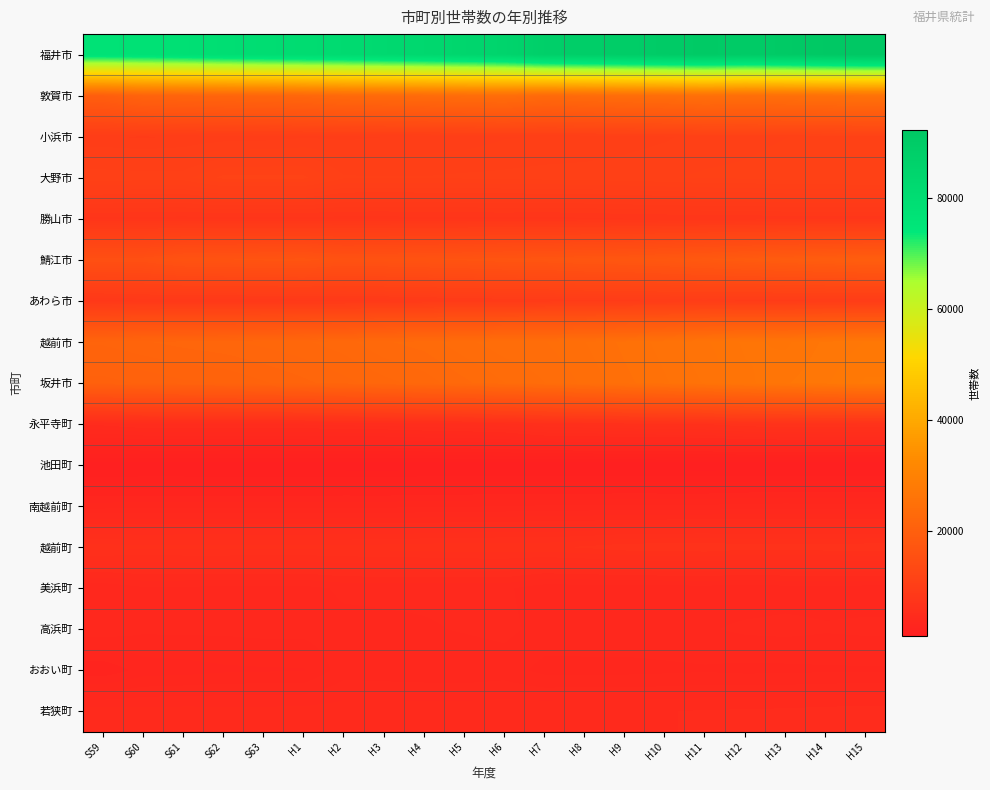

Reading left to right, transcribe all the data shown in this chart.

福井市: S59=77128	S60=77605	S61=78252	S62=79258	S63=79937	H1=80677	H2=81287	H3=82246	H4=83029	H5=84049	H6=84957	H7=87719	H8=88410	H9=89144	H10=89971	H11=90743	H12=89946	H13=90690	H14=91633	H15=92280
敦賀市: S59=19697	S60=21194	S61=21490	S62=21667	S63=21917	H1=22225	H2=22995	H3=23248	H4=23574	H5=23903	H6=24185	H7=23115	H8=23582	H9=24002	H10=24391	H11=24911	H12=24539	H13=24810	H14=25123	H15=25441
小浜市: S59=9666	S60=9584	S61=9678	S62=9793	S63=9829	H1=9941	H2=9920	H3=9988	H4=10064	H5=10145	H6=10321	H7=10383	H8=10407	H9=10526	H10=10657	H11=10872	H12=10962	H13=11060	H14=11136	H15=11185
大野市: S59=10971	S60=10925	S61=10919	S62=11531	S63=11517	H1=11516	H2=10758	H3=10743	H4=10735	H5=10786	H6=10807	H7=10862	H8=10899	H9=10953	H10=11043	H11=11120	H12=11151	H13=11245	H14=11235	H15=11274
勝山市: S59=7766	S60=7718	S61=7695	S62=7702	S63=7687	H1=7688	H2=7701	H3=7689	H4=7740	H5=7747	H6=7776	H7=7733	H8=7791	H9=7854	H10=7896	H11=7949	H12=7942	H13=8034	H14=8045	H15=8023
鯖江市: S59=15304	S60=15362	S61=16272	S62=16401	S63=16565	H1=16683	H2=16053	H3=16197	H4=16364	H5=16542	H6=16793	H7=16919	H8=17225	H9=17341	H10=17725	H11=18142	H12=18598	H13=19001	H14=19257	H15=19546
あわら市: S59=8430	S60=8588	S61=8585	S62=8608	S63=8648	H1=8690	H2=8708	H3=8881	H4=9036	H5=9142	H6=9276	H7=9327	H8=9496	H9=9587	H10=9656	H11=9745	H12=9562	H13=9574	H14=9638	H15=9649
越前市: S59=21479	S60=21726	S61=21888	S62=22039	S63=22228	H1=22419	H2=22678	H3=23139	H4=23345	H5=23798	H6=24123	H7=24233	H8=24595	H9=25067	H10=25464	H11=25970	H12=26461	H13=26302	H14=26820	H15=27104
坂井市: S59=20520	S60=20745	S61=20966	S62=21054	S63=21349	H1=21658	H2=21981	H3=22335	H4=22626	H5=23083	H6=23529	H7=23882	H8=24327	H9=24847	H10=25270	H11=25709	H12=26278	H13=26693	H14=27047	H15=27511
永平寺町: S59=4795	S60=5033	S61=5047	S62=5042	S63=5043	H1=5073	H2=5159	H3=5203	H4=5335	H5=5408	H6=5577	H7=6049	H8=6164	H9=6294	H10=6391	H11=6453	H12=6781	H13=6830	H14=6853	H15=6893
池田町: S59=1167	S60=1166	S61=1161	S62=1151	S63=1148	H1=1140	H2=1130	H3=1119	H4=1145	H5=1152	H6=1155	H7=1115	H8=1111	H9=1110	H10=1108	H11=1101	H12=1095	H13=1115	H14=1102	H15=1106
南越前町: S59=3419	S60=3450	S61=3460	S62=3446	S63=3443	H1=3438	H2=3484	H3=3477	H4=3519	H5=3546	H6=3567	H7=3634	H8=3625	H9=3661	H10=3648	H11=3646	H12=3744	H13=3754	H14=3746	H15=3745
越前町: S59=6285	S60=6188	S61=6213	S62=6222	S63=6201	H1=6198	H2=6223	H3=6257	H4=6308	H5=6368	H6=6394	H7=6379	H8=6499	H9=6680	H10=6721	H11=6772	H12=6619	H13=6657	H14=6678	H15=6692
美浜町: S59=3612	S60=3878	S61=3860	S62=3841	S63=3812	H1=3814	H2=4019	H3=4035	H4=4029	H5=4028	H6=4026	H7=3687	H8=3705	H9=3719	H10=3744	H11=3766	H12=3713	H13=3775	H14=3766	H15=3761
高浜町: S59=3830	S60=3668	S61=3672	S62=3672	S63=3709	H1=3707	H2=3822	H3=3855	H4=3905	H5=3974	H6=4045	H7=3816	H8=3827	H9=3832	H10=3860	H11=3906	H12=4015	H13=4051	H14=3989	H15=4024
おおい町: S59=2596	S60=3023	S61=3072	S62=3161	S63=3191	H1=3204	H2=3775	H3=3736	H4=3713	H5=3688	H6=3753	H7=3469	H8=3468	H9=3467	H10=3502	H11=3538	H12=3490	H13=3498	H14=3530	H15=3535
若狭町: S59=4481	S60=4442	S61=4465	S62=4449	S63=4441	H1=4461	H2=4499	H3=4514	H4=4493	H5=4506	H6=4537	H7=4589	H8=4619	H9=4630	H10=4637	H11=4697	H12=4716	H13=4756	H14=4795	H15=4834